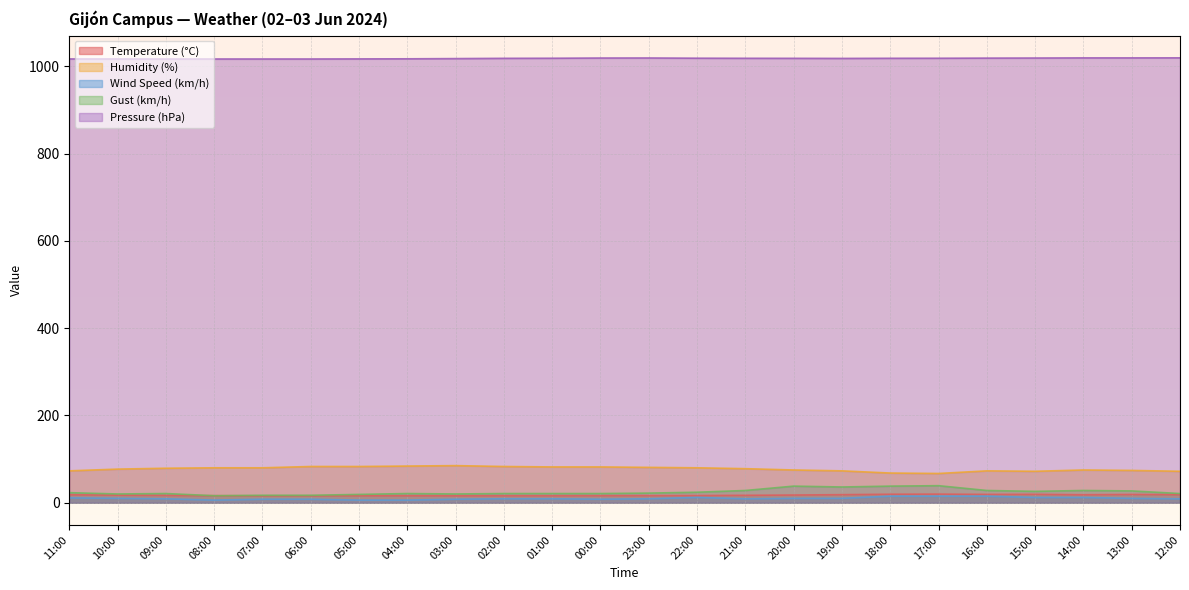

True or false: Temperature (°C) and Gust (km/h) intersect in this chart.

True